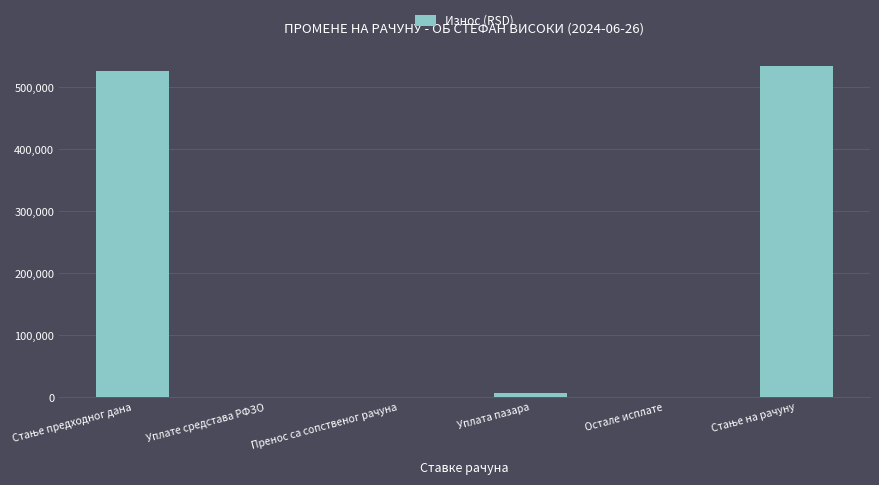

Reading left to right, transcribe all the data shown in this chart.

527222.1	0.0	0.0	7819.0	0.0	535041.1